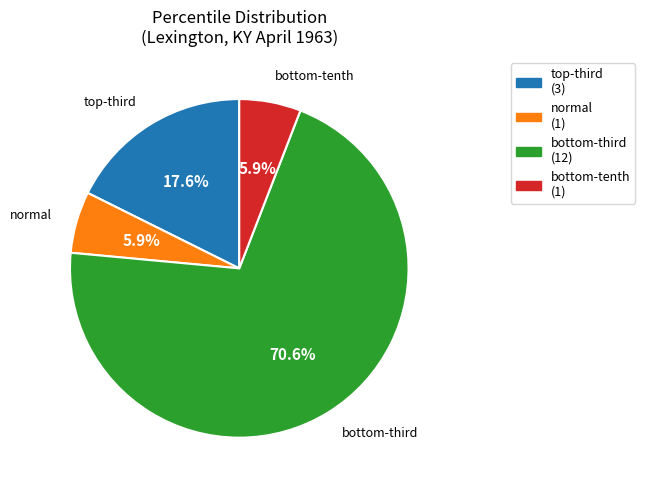

How many slices are in this pie chart?

4